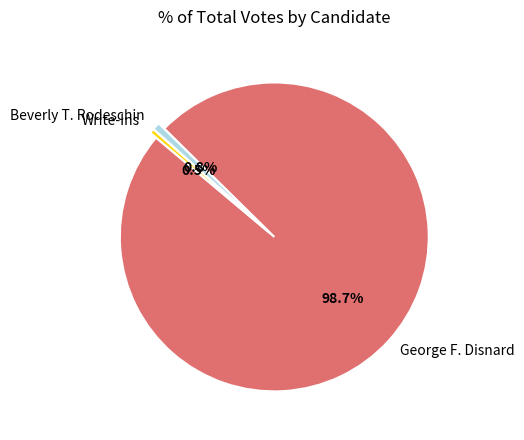

Is there a majority slice in this chart?

Yes